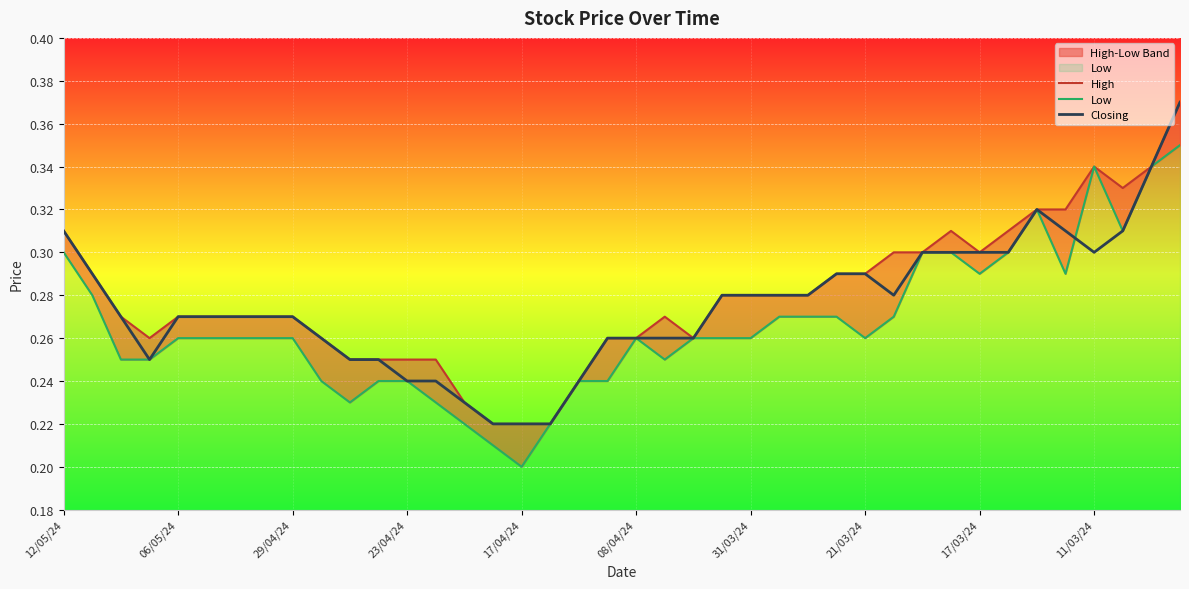

What is the minimum value for Low?

0.2